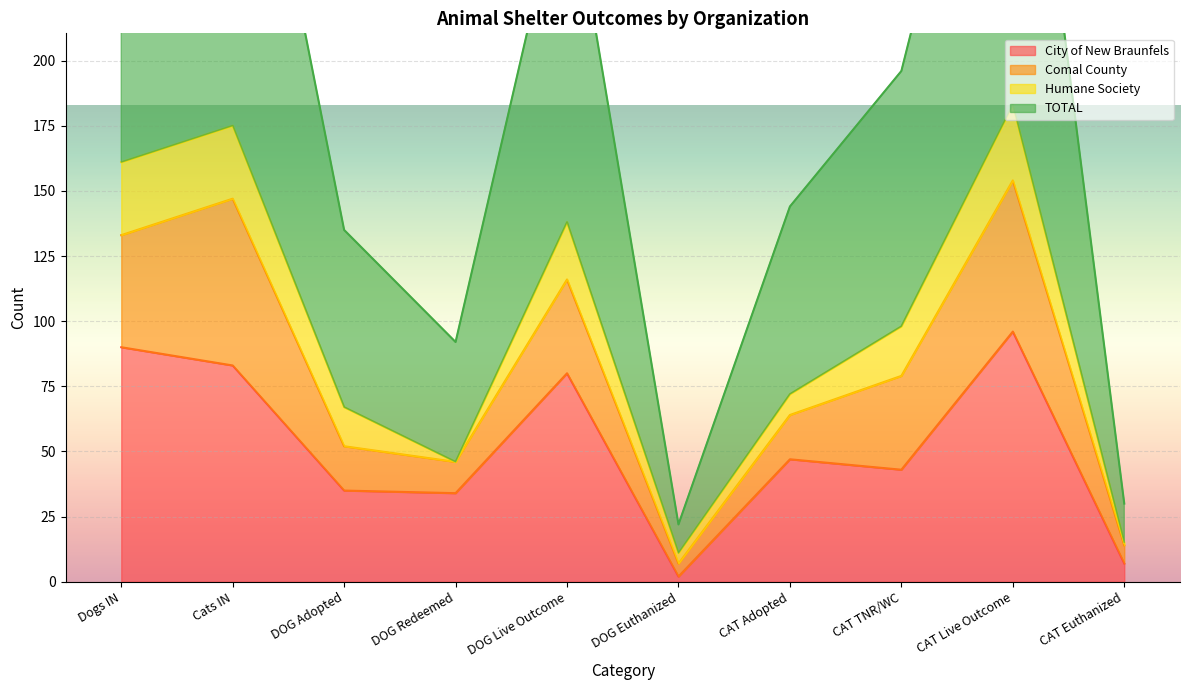

How many values in the Humane Society series exceed 4?

8